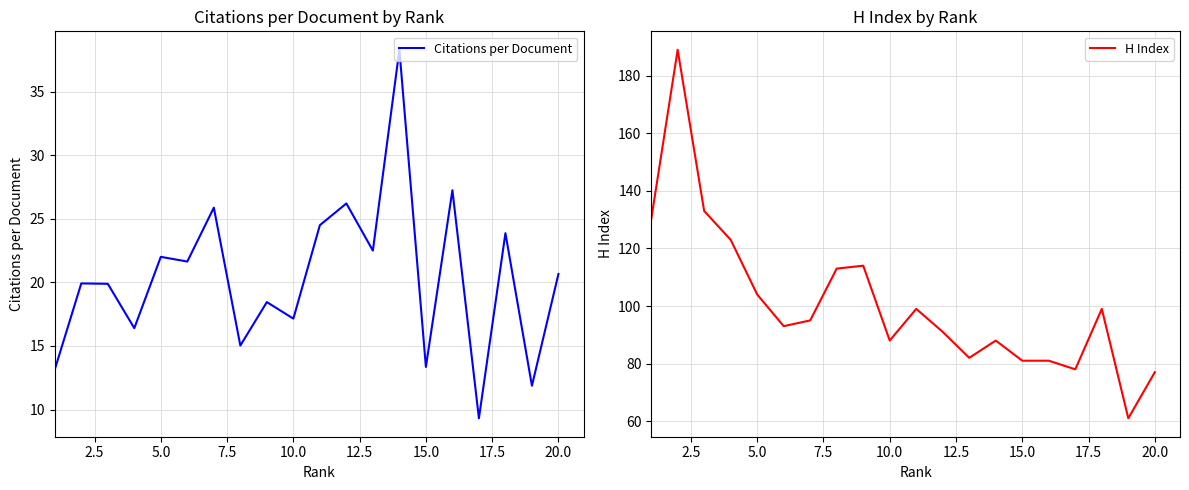

Which series has the largest total across all categories?

H Index